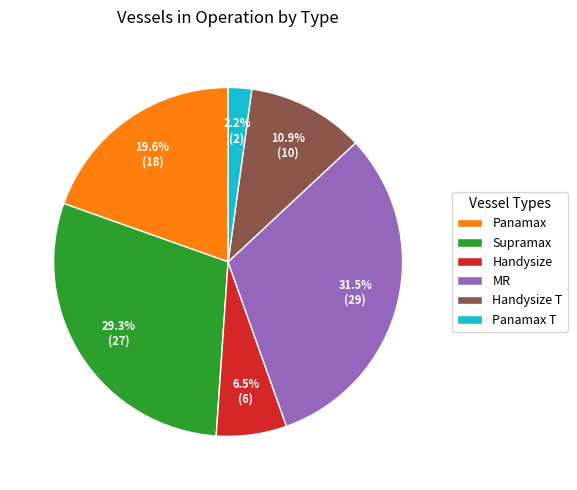

Between MR and Panamax, which is larger?

MR